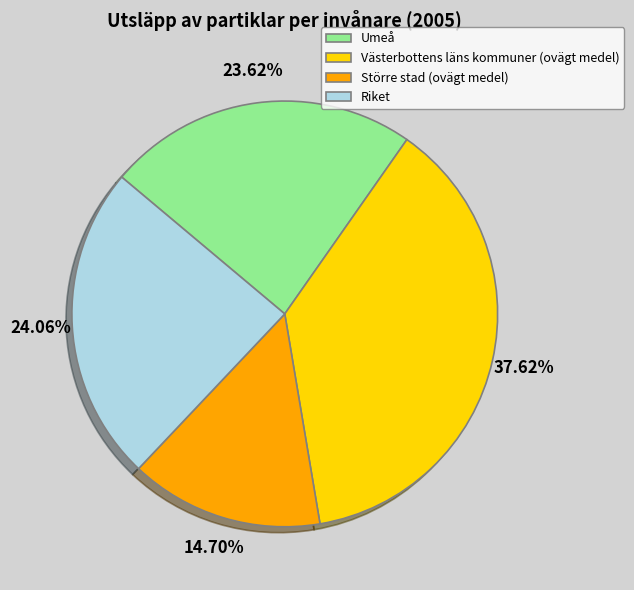

Do Umeå and Större stad (ovägt medel) together represent more than half of the pie?

No